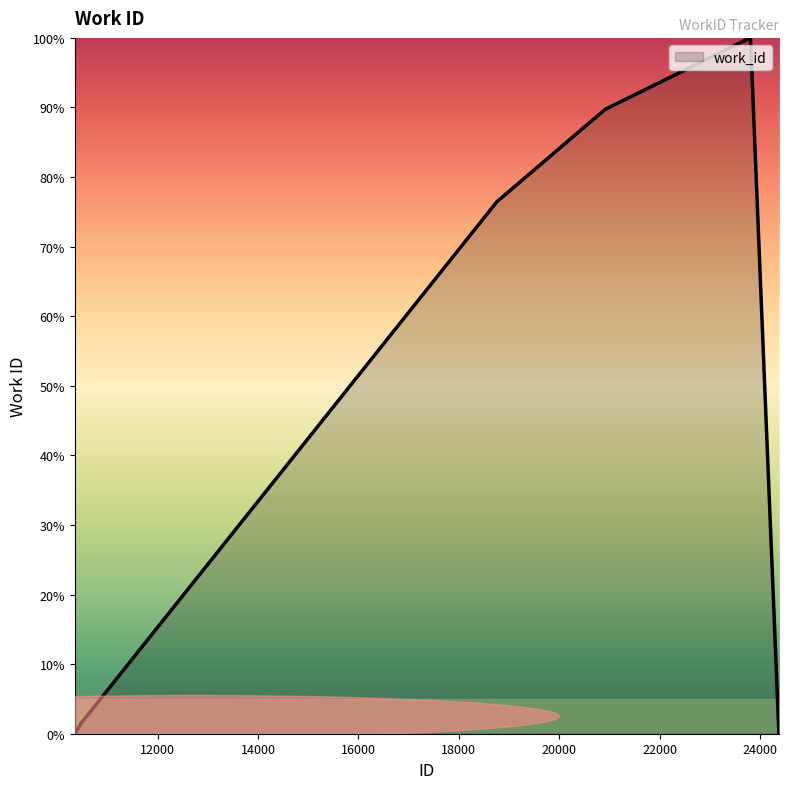

What is the difference between the maximum and minimum values?

100.0